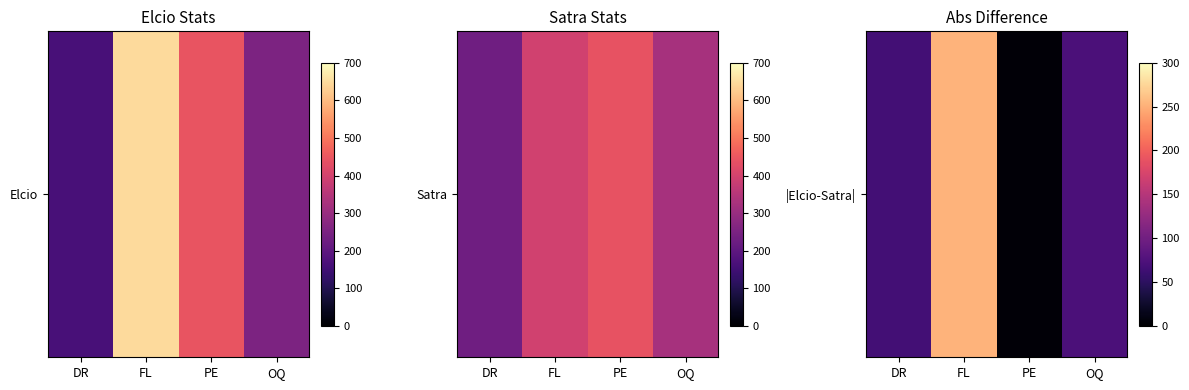

What is the greatest value displayed?

252